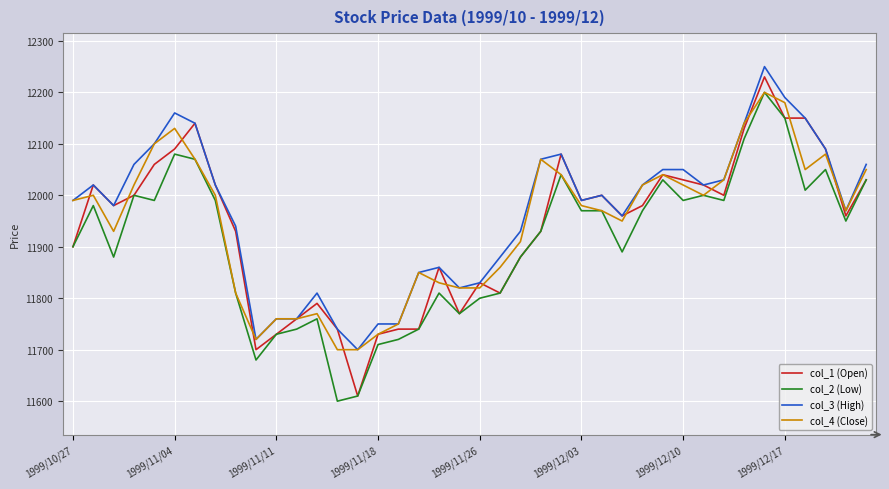

Does the chart have visible grid lines?

Yes